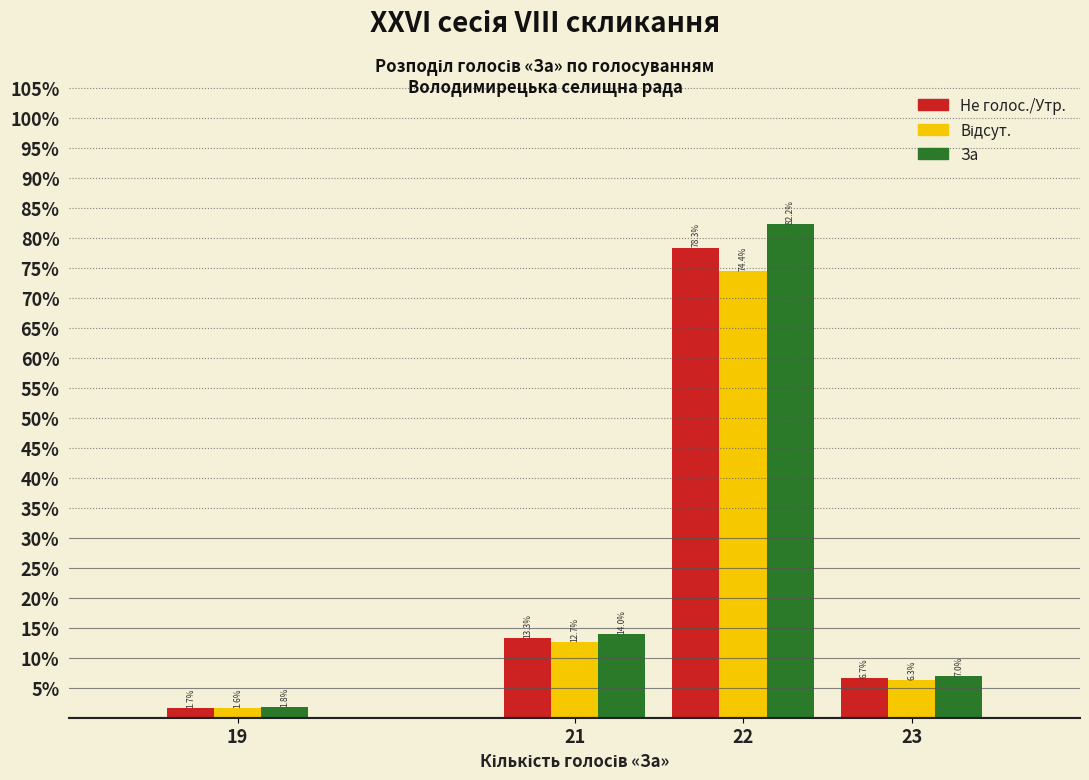

Is it true that За equals 82.2 at 22?

True